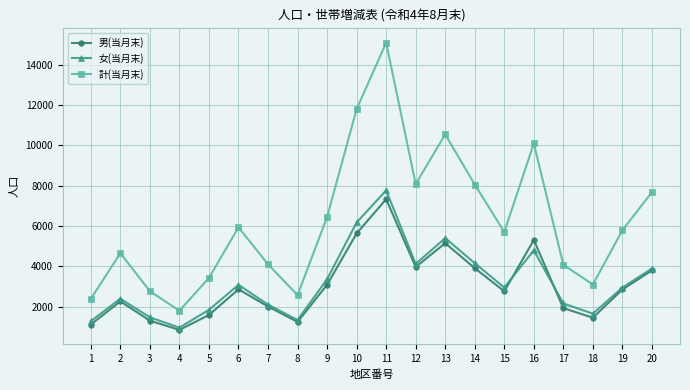

How many interior local valleys does the 女(当月末) series have?

5